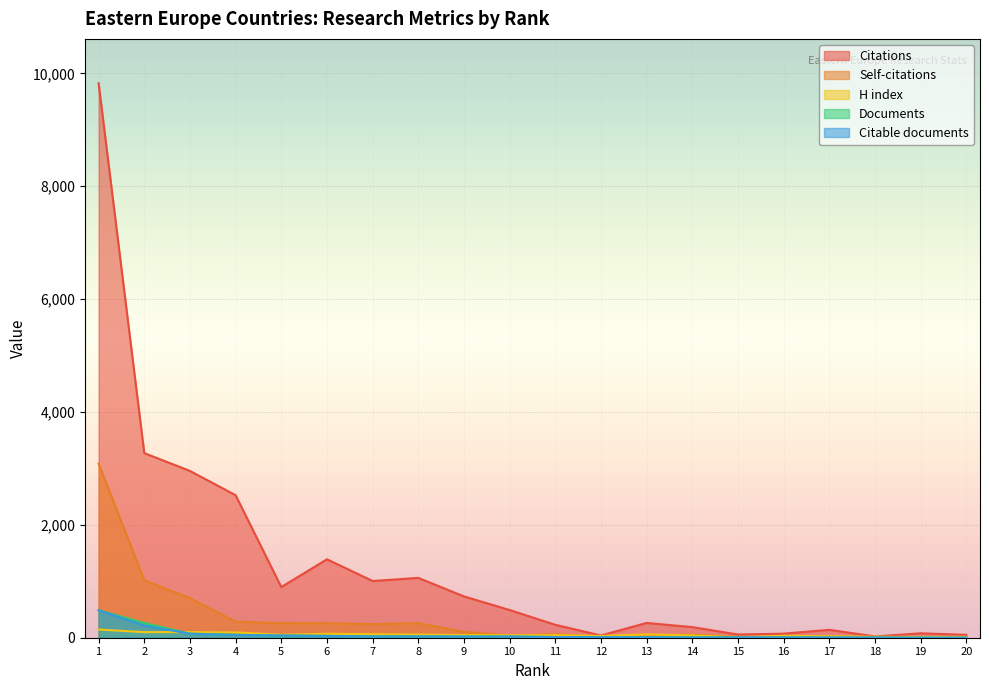

What is the highest value of the Documents series?

487